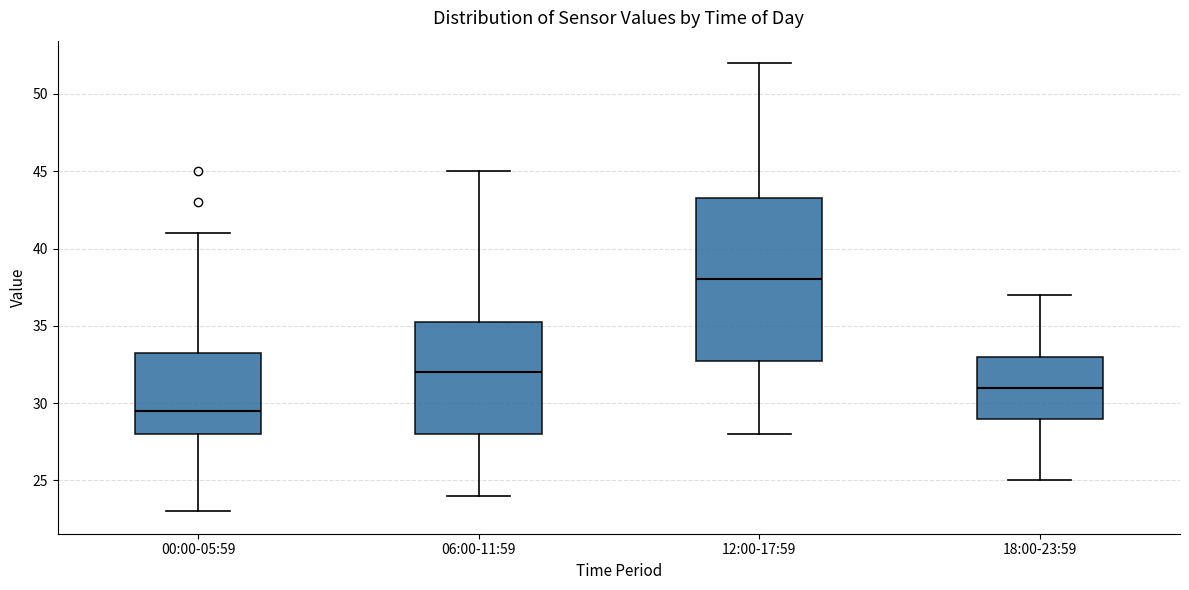

Reading left to right, transcribe this box plot: for each box, give where its median line is, the range the box spans, and where its two whiskers end, as read against the y-axis. The values are not printed on the chart, so give them approximately, as read against the axis.

00:00-05:59: median 29.5, box 28.0 to 33.5, whiskers 23.0 to 41.0
06:00-11:59: median 32.0, box 28.0 to 35.5, whiskers 24.0 to 45.0
12:00-17:59: median 38.0, box 33.0 to 43.5, whiskers 28.0 to 52.0
18:00-23:59: median 31.0, box 29.0 to 33.0, whiskers 25.0 to 37.0